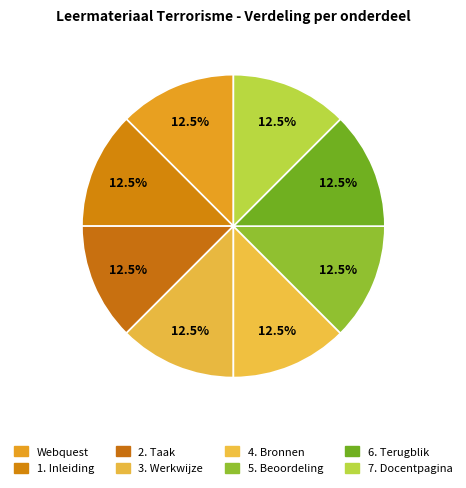

Count the number of slices in the pie.

8